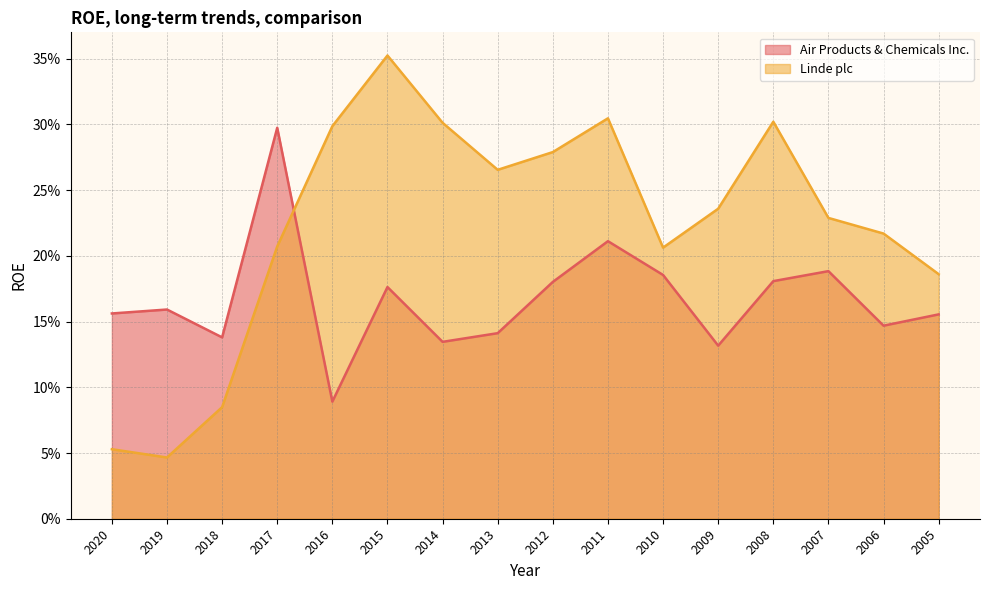

Read the Linde plc value at 2013.

0.3